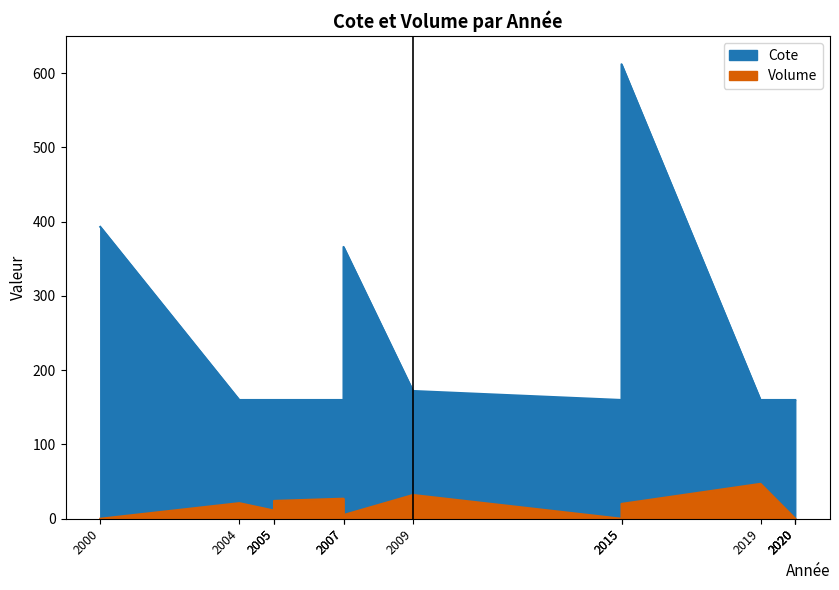

List the series in order of their overall mean, lowest first.

Volume, Cote